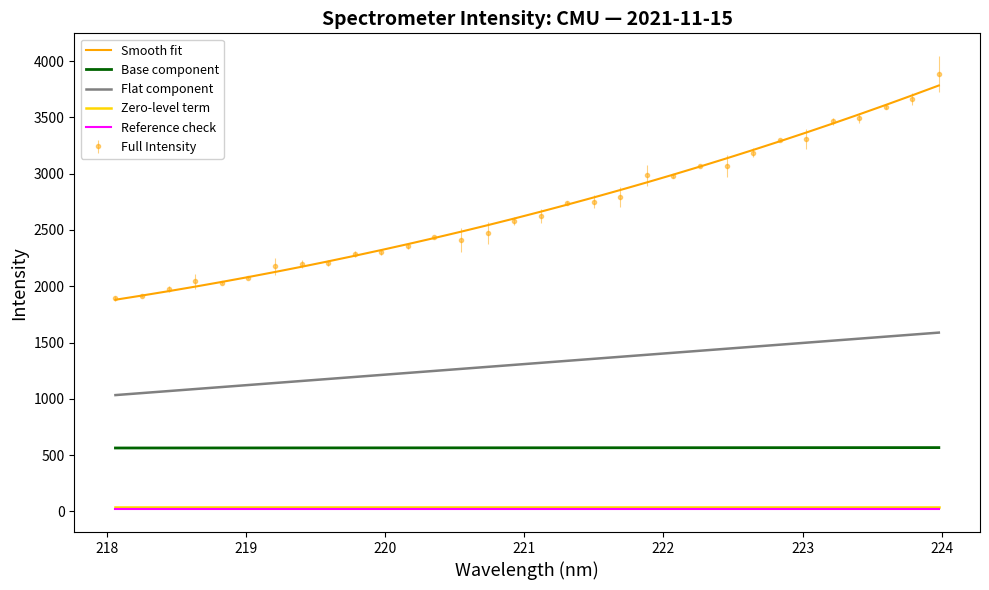

Which series has the largest range (max minus min)?

Full Intensity